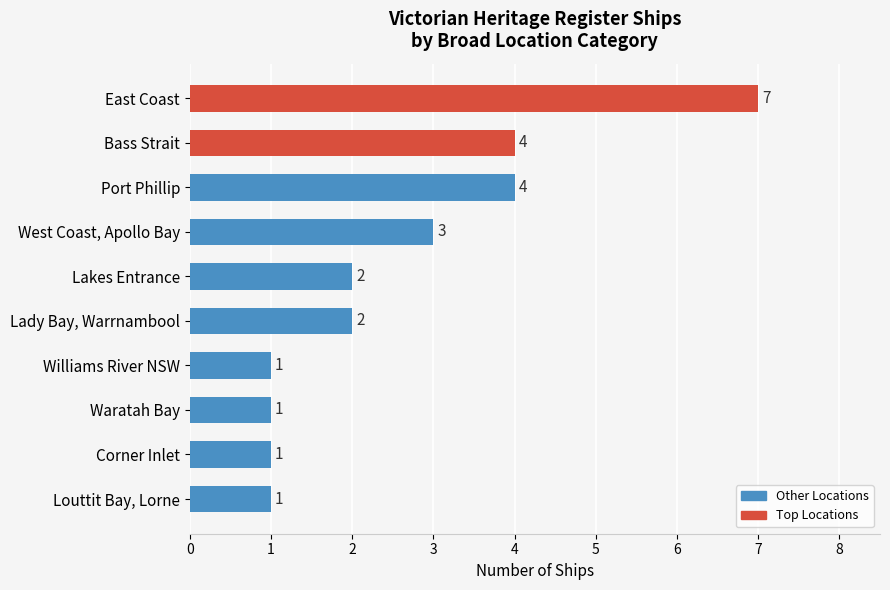

What is the ratio of the value at Corner Inlet to the value at Williams River NSW?

1.0